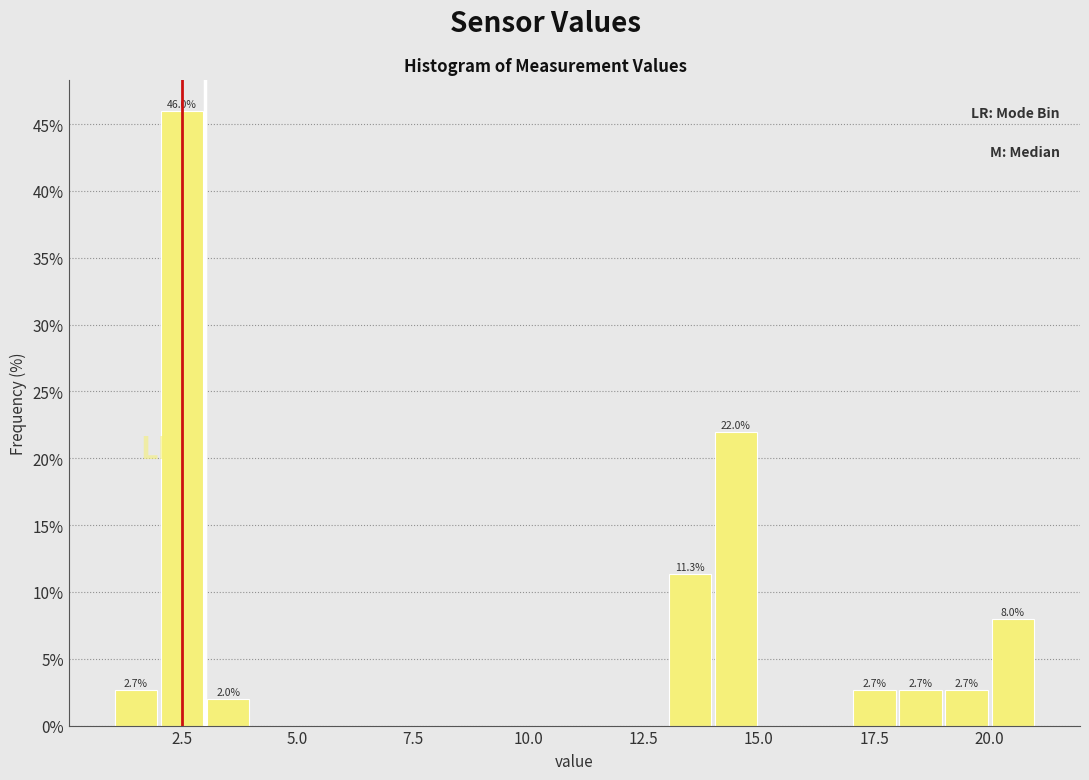

Around what value on the x-axis is the tallest bar? Give the approximate position of its centre, as read against the axis.

2.5